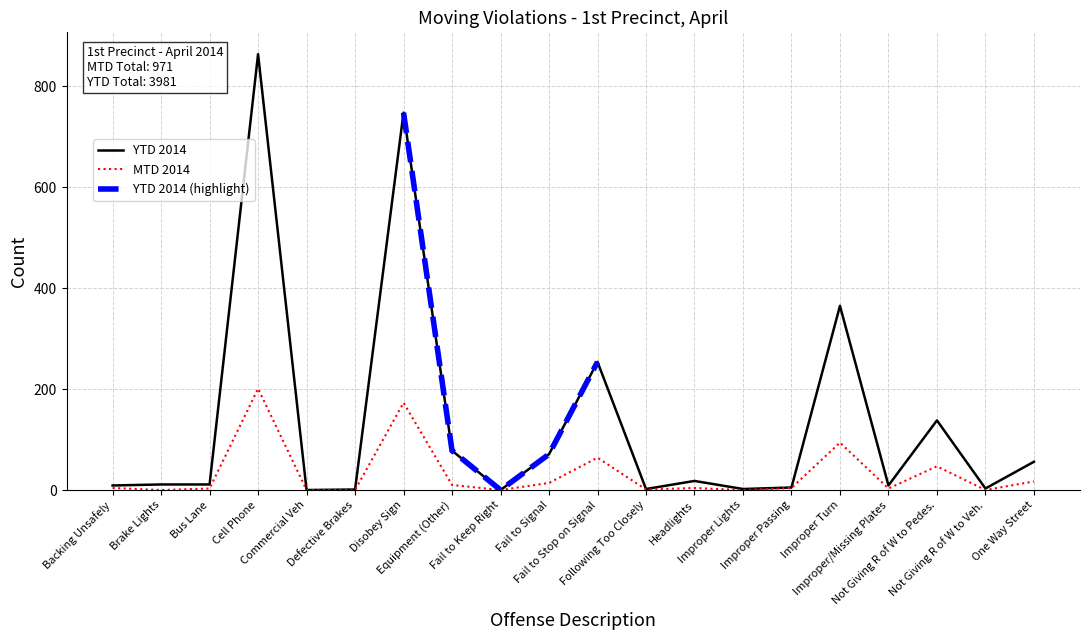

What is the sum of all YTD 2014 values?

2645